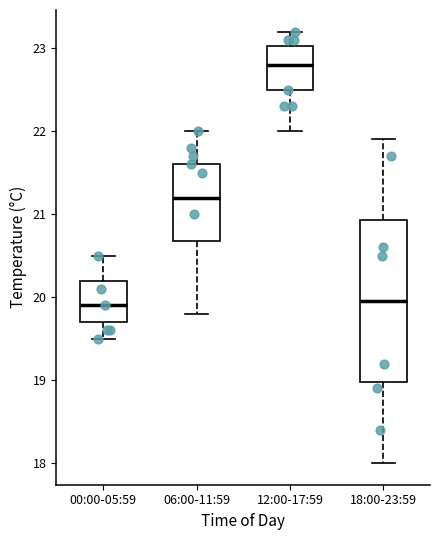

Reading left to right, transcribe this box plot: for each box, give where its median line is, the range the box spans, and where its two whiskers end, as read against the y-axis. The values are not printed on the chart, so give them approximately, as read against the axis.

00:00-05:59: median 19.9, box 19.7 to 20.2, whiskers 19.5 to 20.5
06:00-11:59: median 21.2, box 20.7 to 21.6, whiskers 19.8 to 22.0
12:00-17:59: median 22.8, box 22.5 to 23.0, whiskers 22.0 to 23.2
18:00-23:59: median 20.0, box 19.0 to 20.9, whiskers 18.0 to 21.9